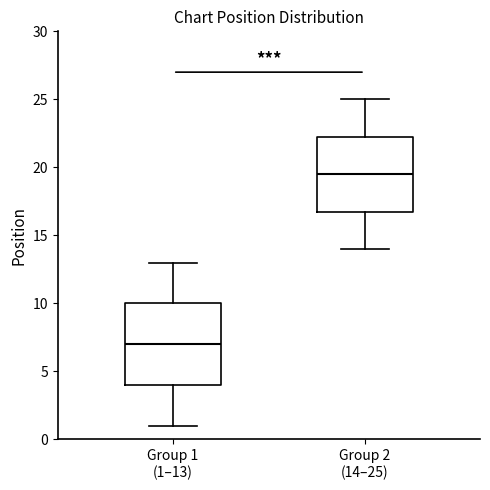

Reading left to right, read every box against the y-axis: the position of its median line, the range the box covers, and the ends of its whiskers. The values are not printed on the chart, so give them approximately, as read against the axis.

Group 1 (1–13): median 7.0, box 4.0 to 10.0, whiskers 1.0 to 13.0
Group 2 (14–25): median 19.5, box 17.0 to 22.5, whiskers 14.0 to 25.0